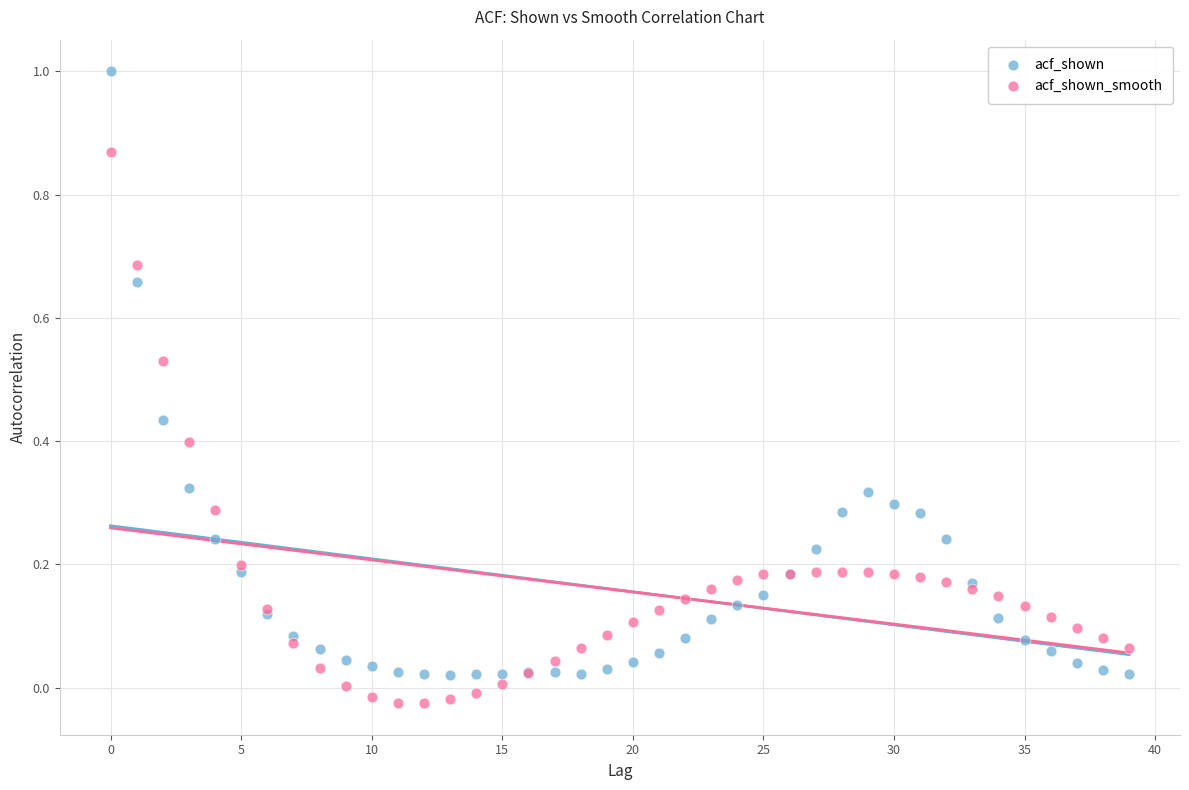

Which series has the largest Y range (max minus min)?

acf_shown